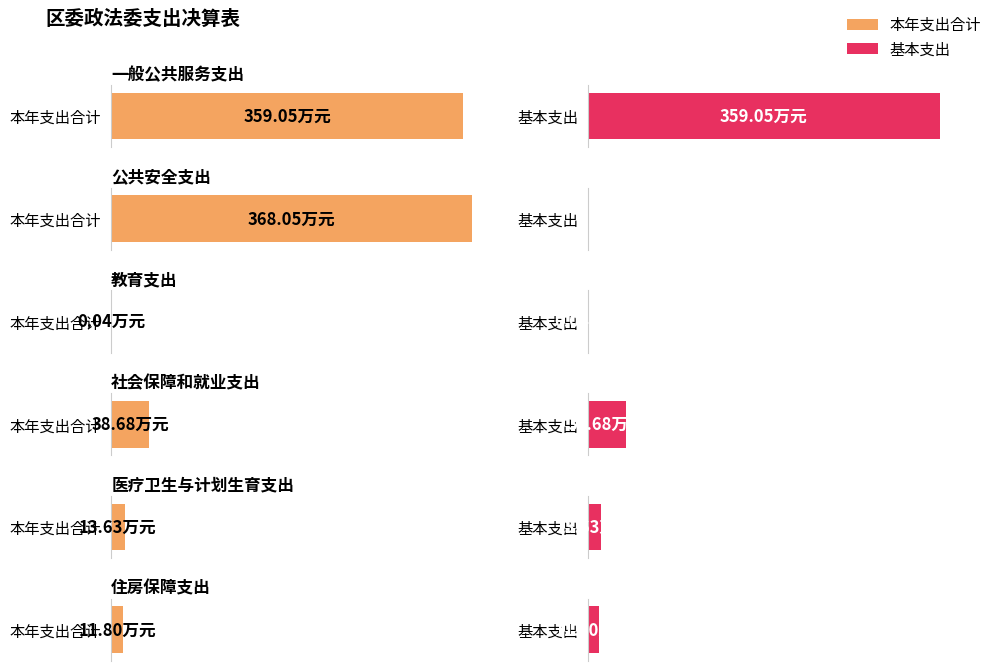

How many bars are there in each group?

2